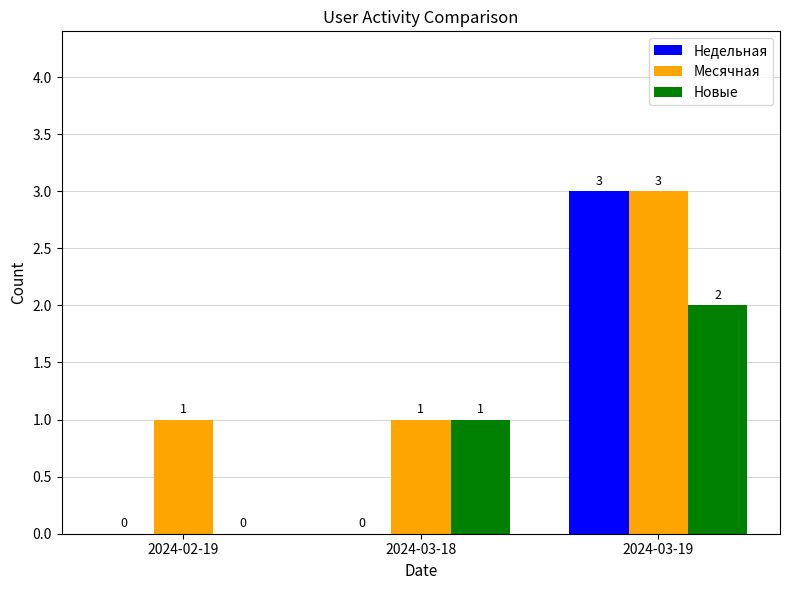

At which label does Месячная reach its peak?

2024-03-19